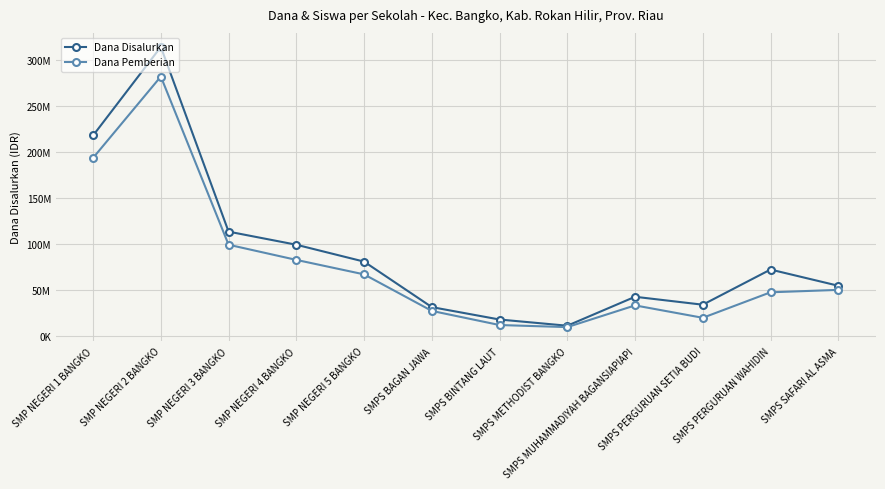

What are all the series names shown in the legend?

Dana Disalurkan, Dana Pemberian